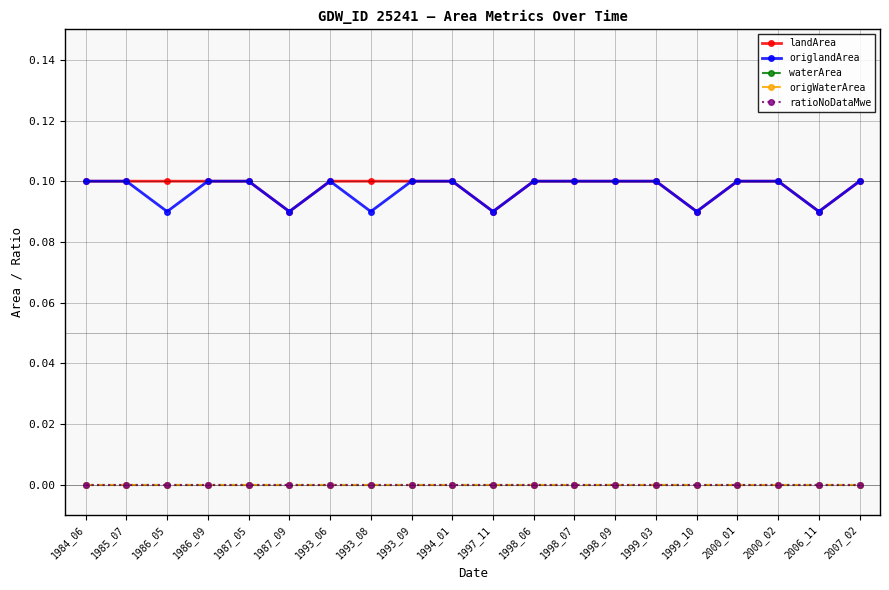

Is this an area chart (filled region under the line)?

No